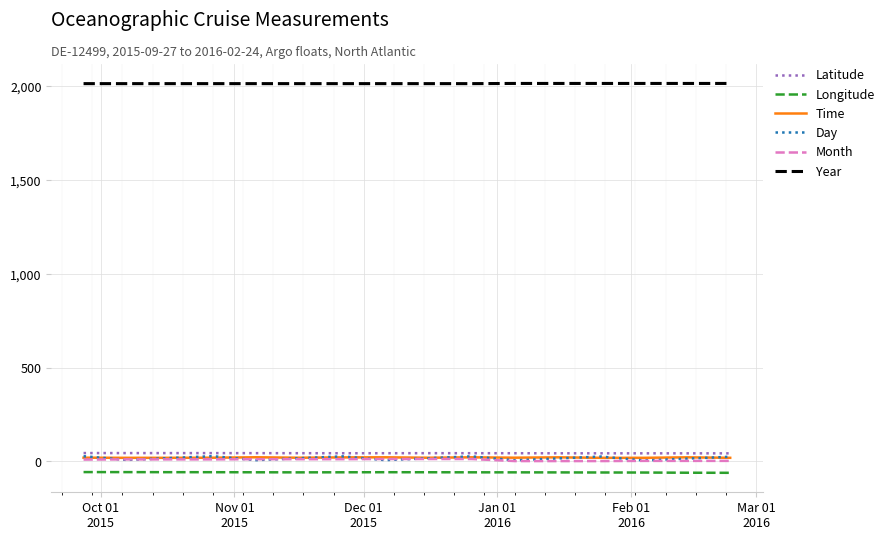

Which series has the widest spread of values?

Day